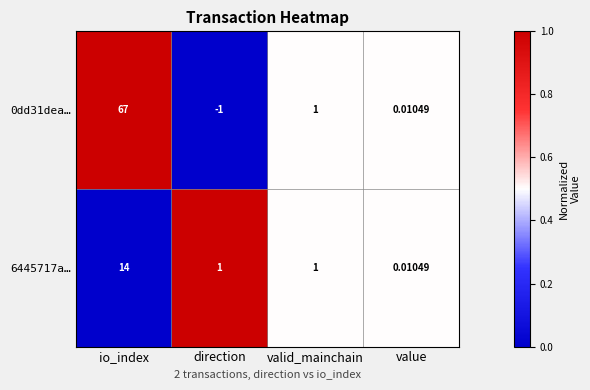

At which label does 6445717a… reach its peak?

io_index